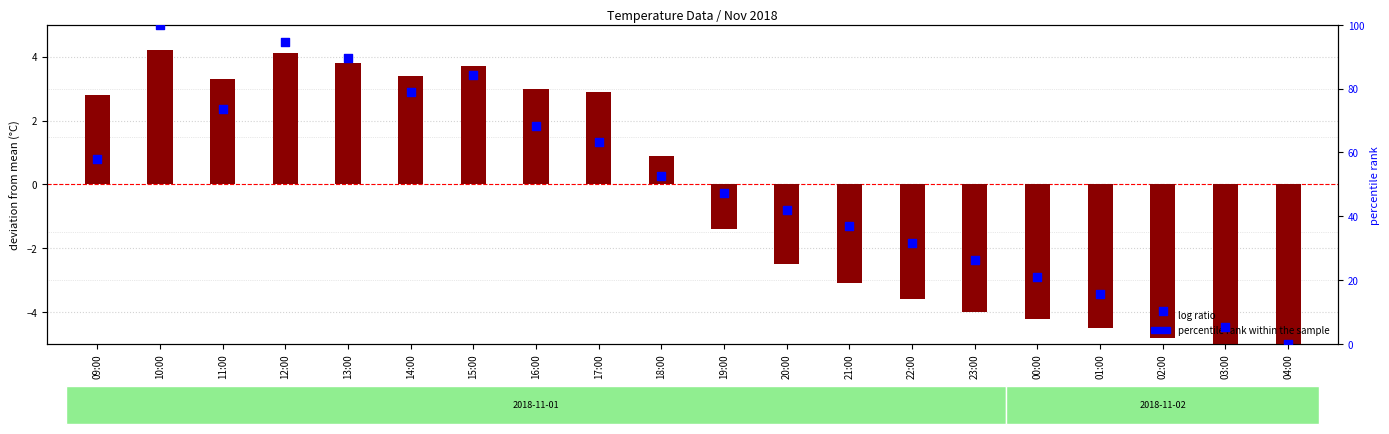

At how many categories does at least one series exceed 8?

18